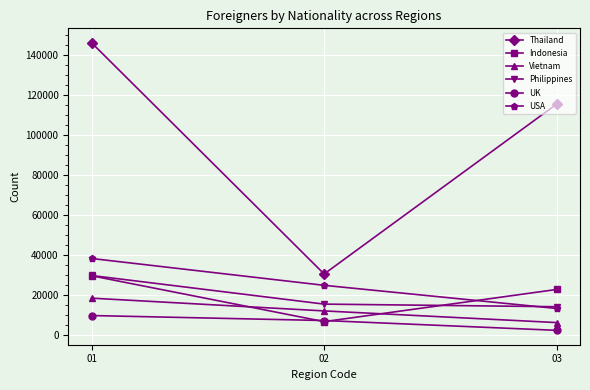

What is the minimum value shown in the chart?

2488